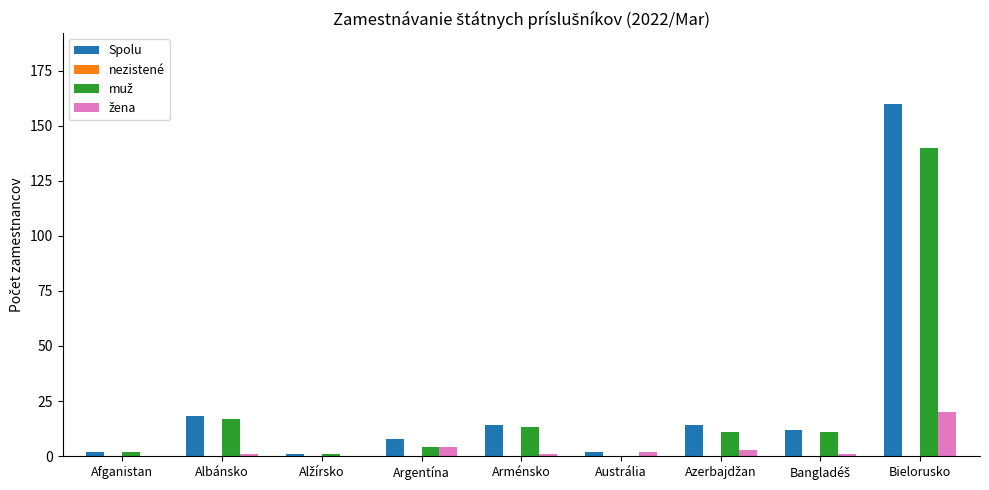

How many distinct data groups are displayed?

3